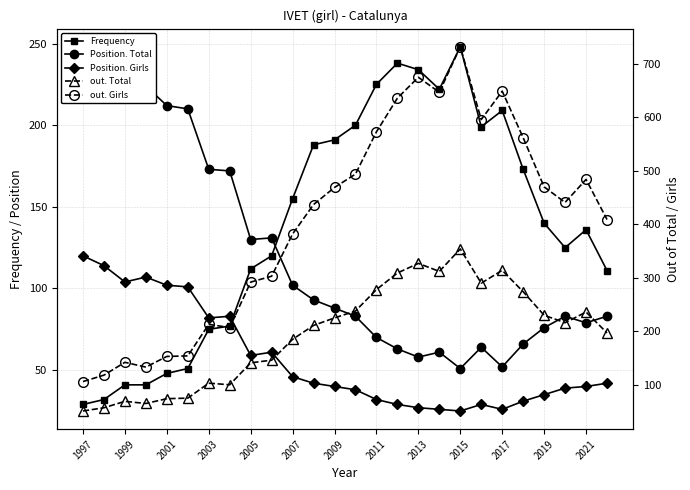

Reading right to left, extract all data points from this chart.

Frequency: 111	136	125	140	173	209	199	248	222	234	238	225	200	191	188	155	120	112	77	75	51	48	41	41	32	29
Position. Total: 83	79	83	76	66	52	64	51	61	58	63	70	83	88	93	102	131	130	172	173	210	212	224	217	239	243
Position. Girls: 42	40	39	35	31	26	29	25	26	27	29	32	38	40	42	46	61	59	83	82	101	102	107	104	114	120
out. Total: 197	236	216	230	274	314	290	354	312	327	309	278	238	225	211	185	146	141	100	103	75	74	65	69	57	51
out. Girls: 409	484	441	470	562	649	596	732	647	675	636	573	494	469	437	382	303	292	207	213	154	153	133	142	118	106